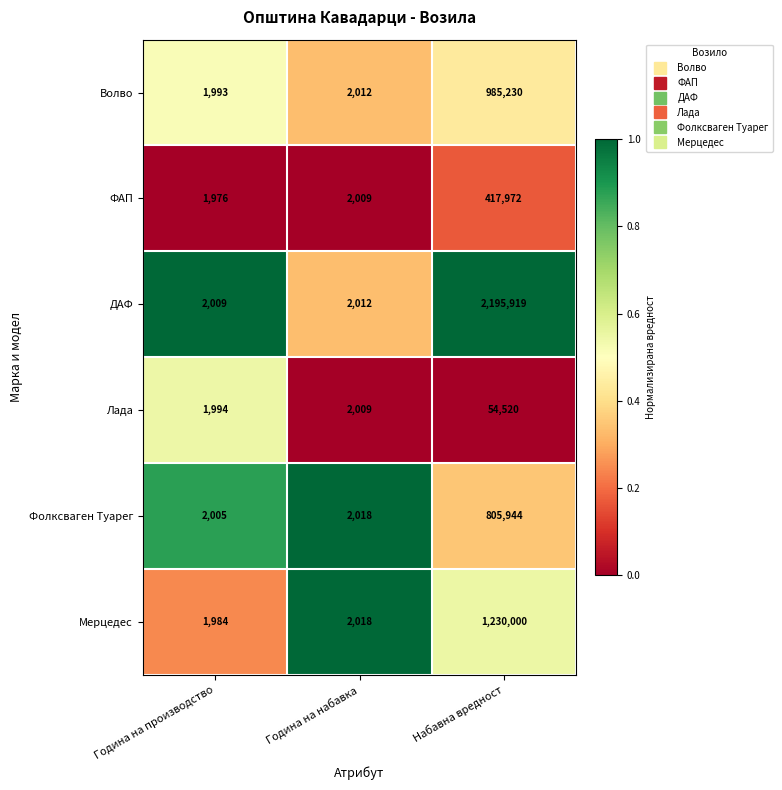

Read the Мерцедес value at Набавна вредност.

1230000